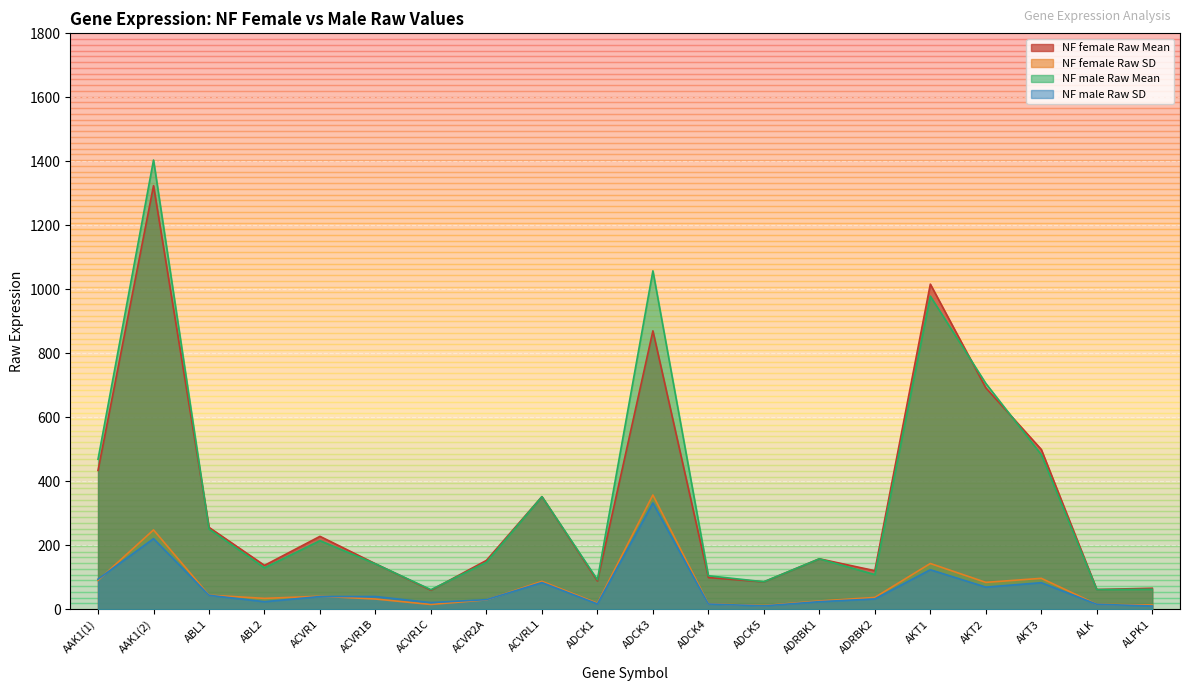

At which label does NF female Raw Mean reach its peak?

AAK1(2)